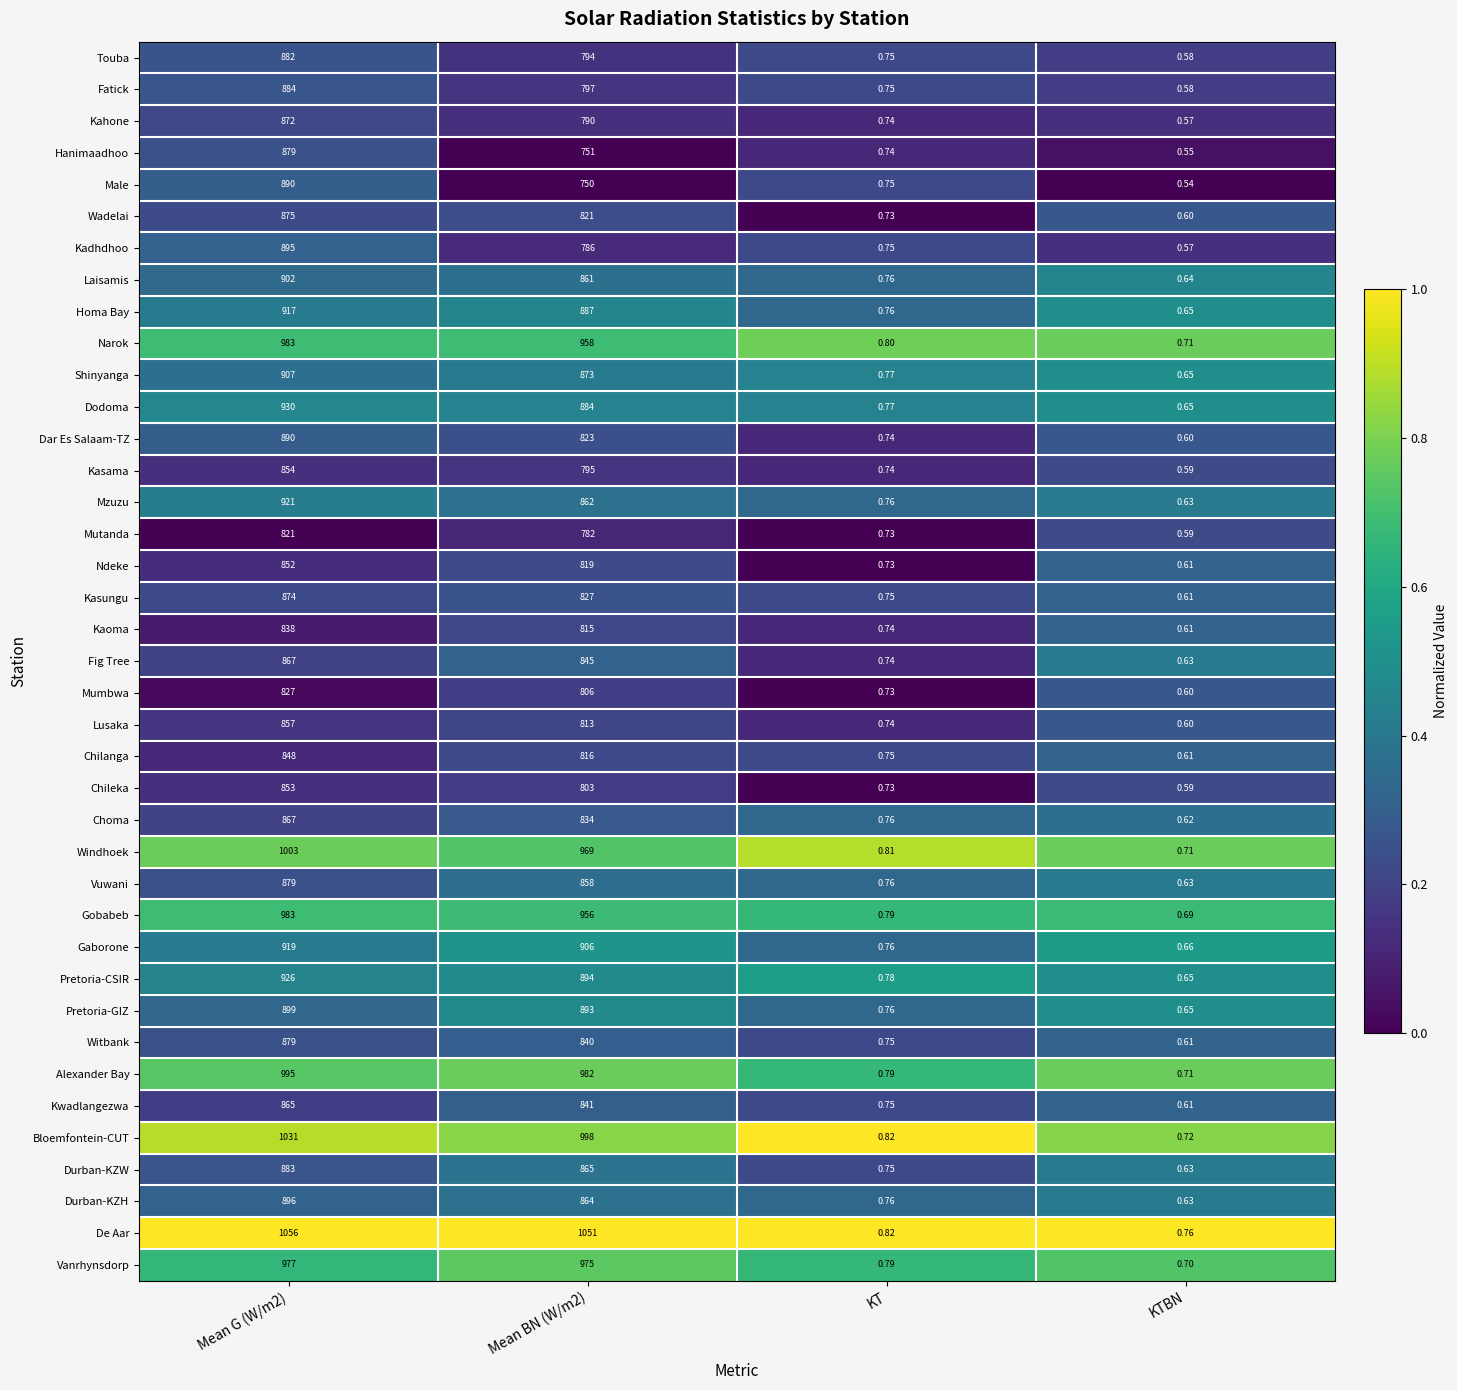

Which series has the largest range (max minus min)?

De Aar